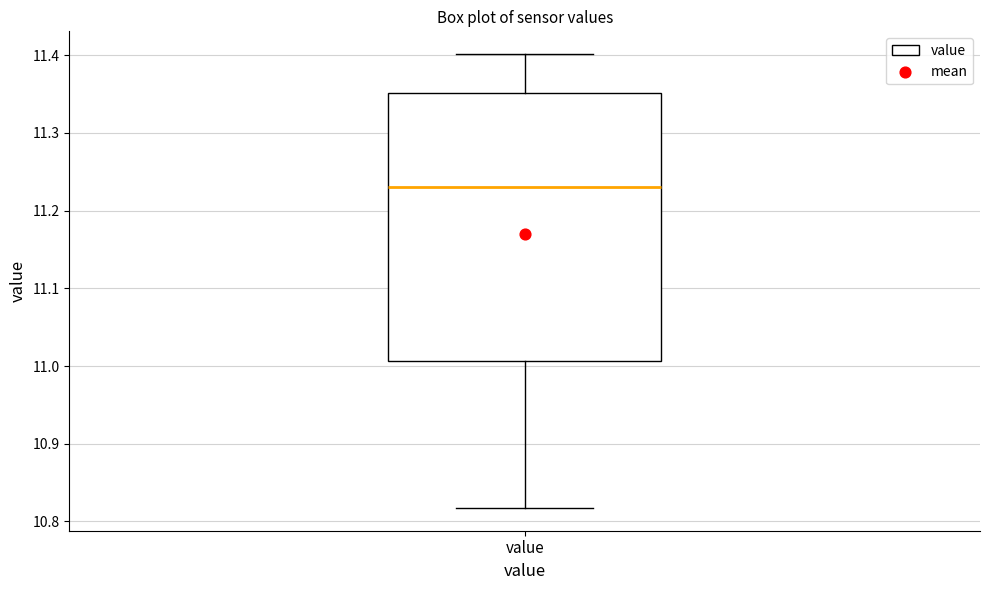

Read this box plot against the y-axis: the position of the median line, the range covered by the box, and the ends of both whiskers. The values are not printed on the chart, so give them approximately, as read against the axis.

median 11.23, box 11.01 to 11.35, whiskers 10.82 to 11.40